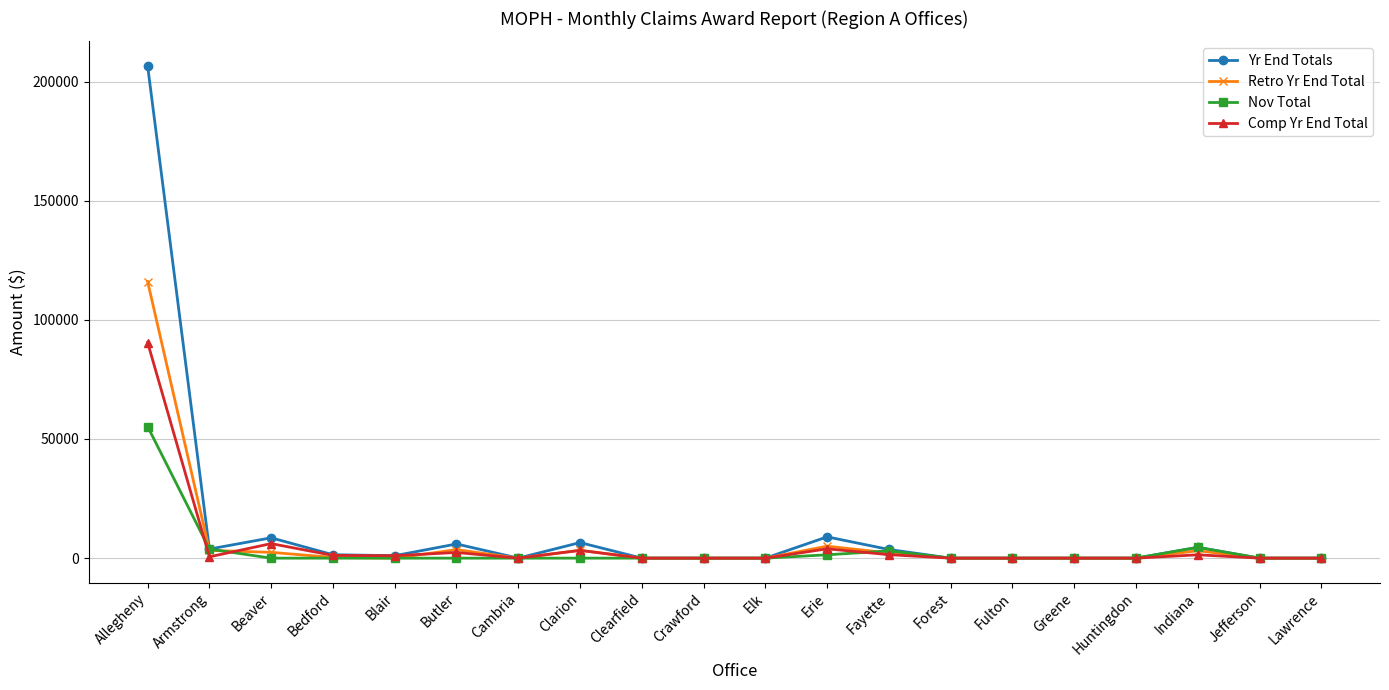

How many lines are shown in the chart?

4